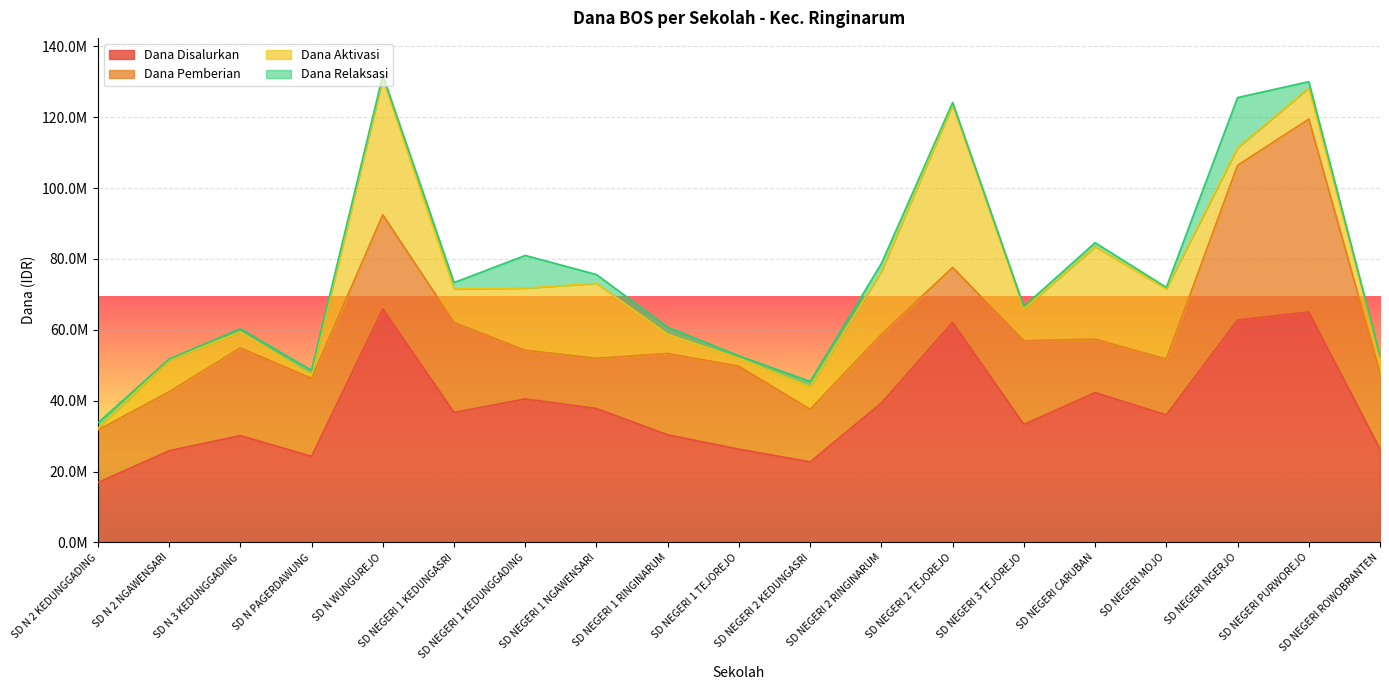

What is the value of the Dana Disalurkan point at the 5th from the left?

65925000